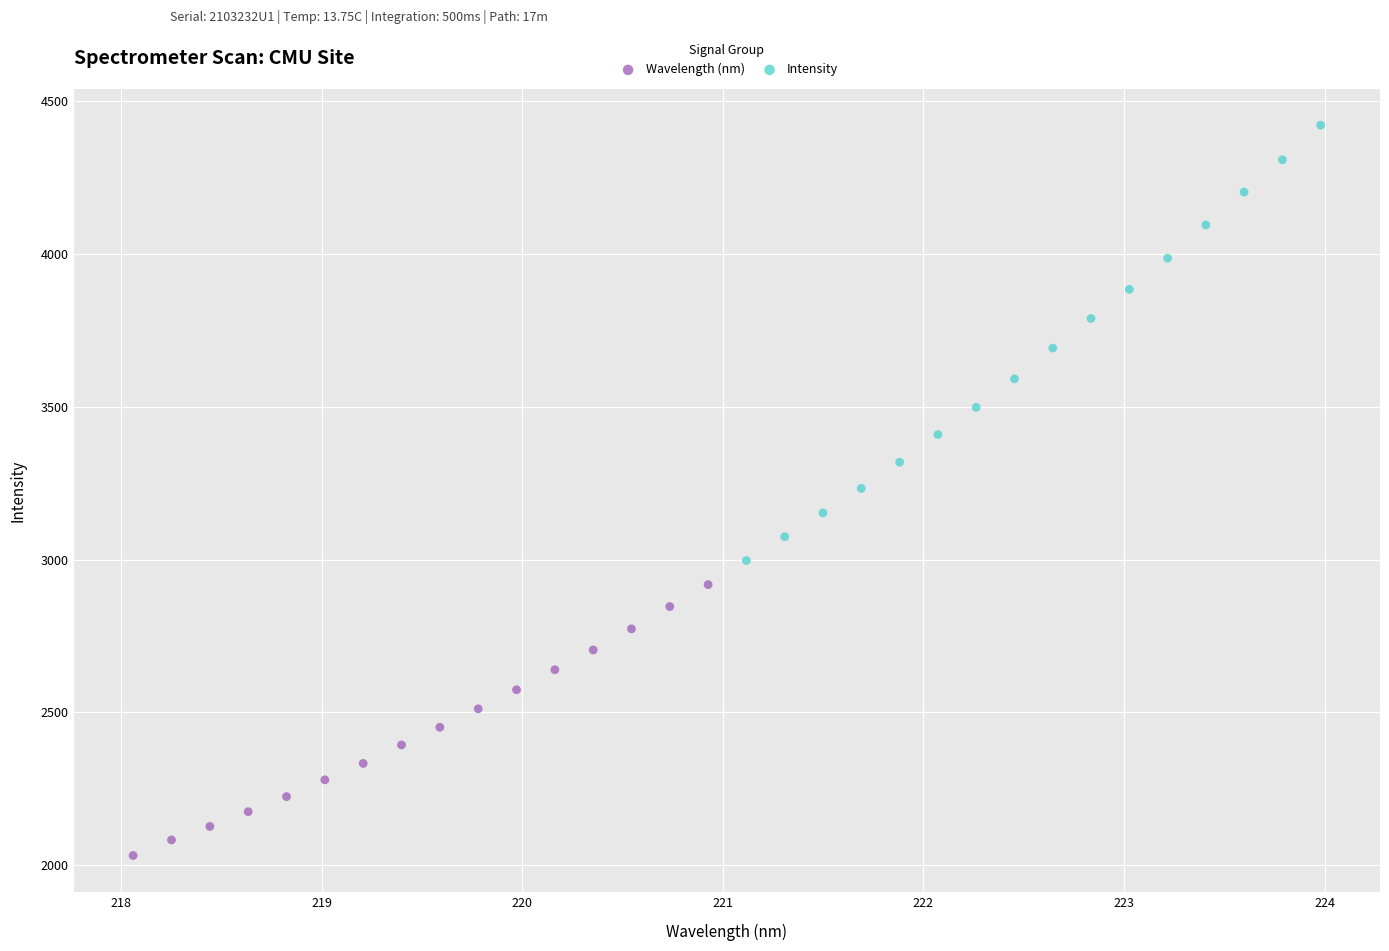

Which series reaches the minimum Y coordinate?

Wavelength (nm)